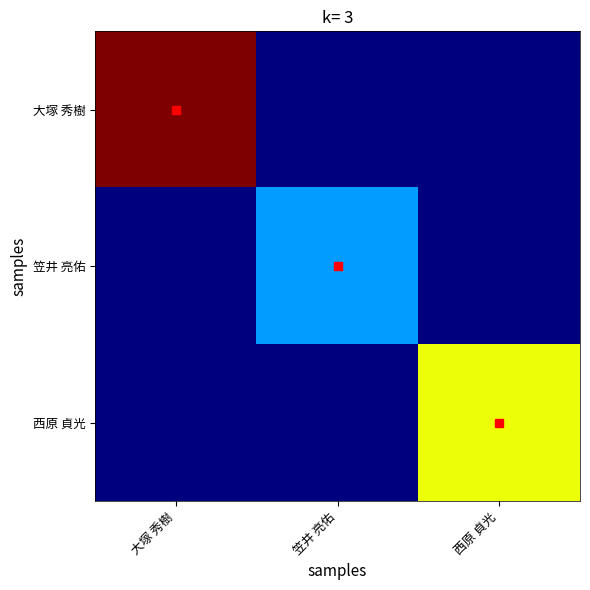

At 西原 貞光, list the series in order from largest to smallest.

西原 貞光, 大塚 秀樹, 笠井 亮佑